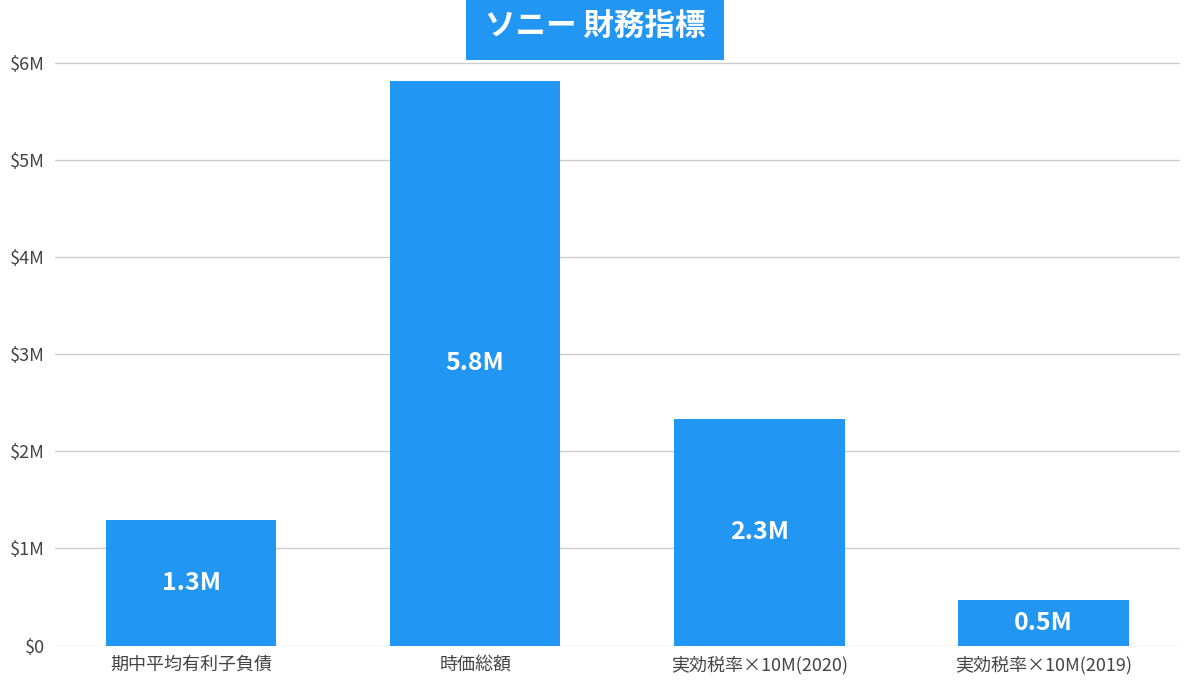

Does the chart contain stacked bars?

No